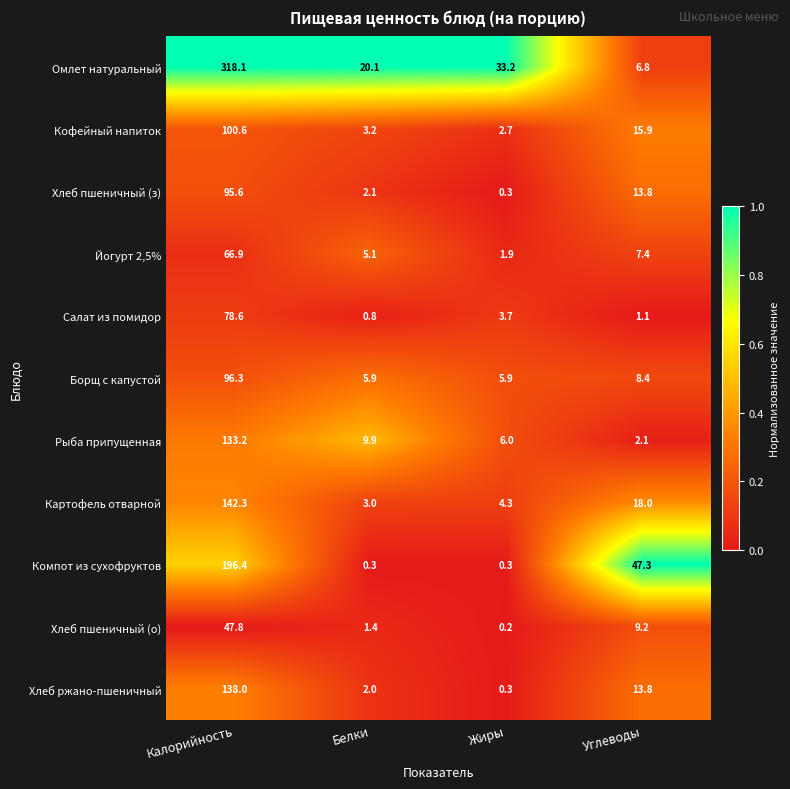

Rank the series by their maximum value, from lowest to highest.

Хлеб пшеничный (о), Йогурт 2,5%, Салат из помидор, Хлеб пшеничный (з), Борщ с капустой, Кофейный напиток, Рыба припущенная, Хлеб ржано-пшеничный, Картофель отварной, Компот из сухофруктов, Омлет натуральный